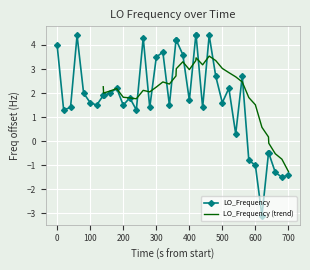

What is the average value?

1.8